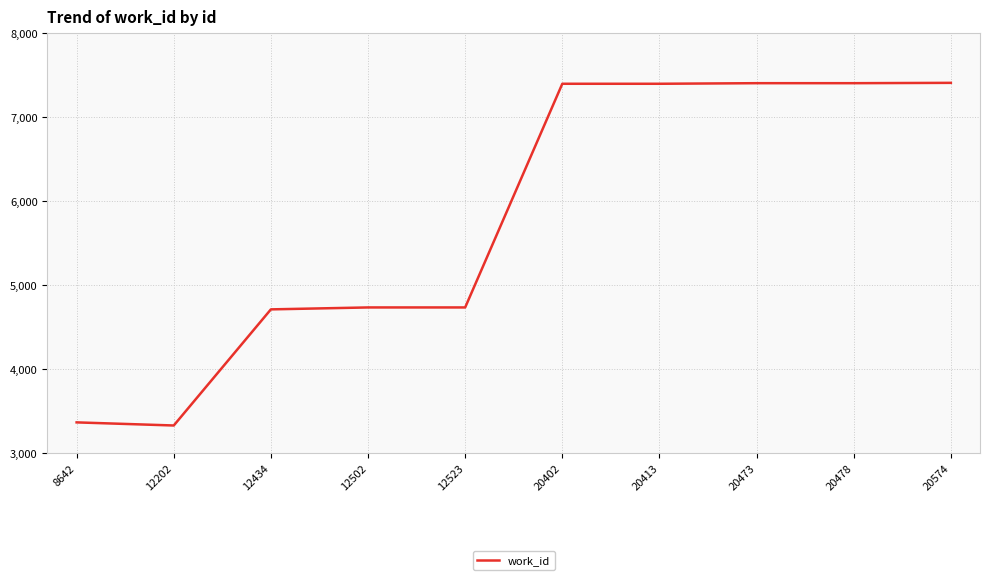

What is the maximum value shown in the chart?

7411